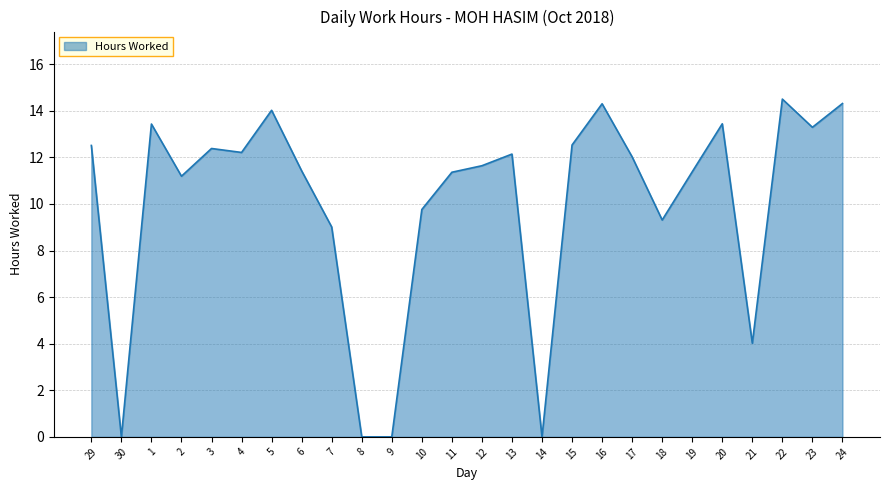

What is the change in value from 1 to 18?

-4.1